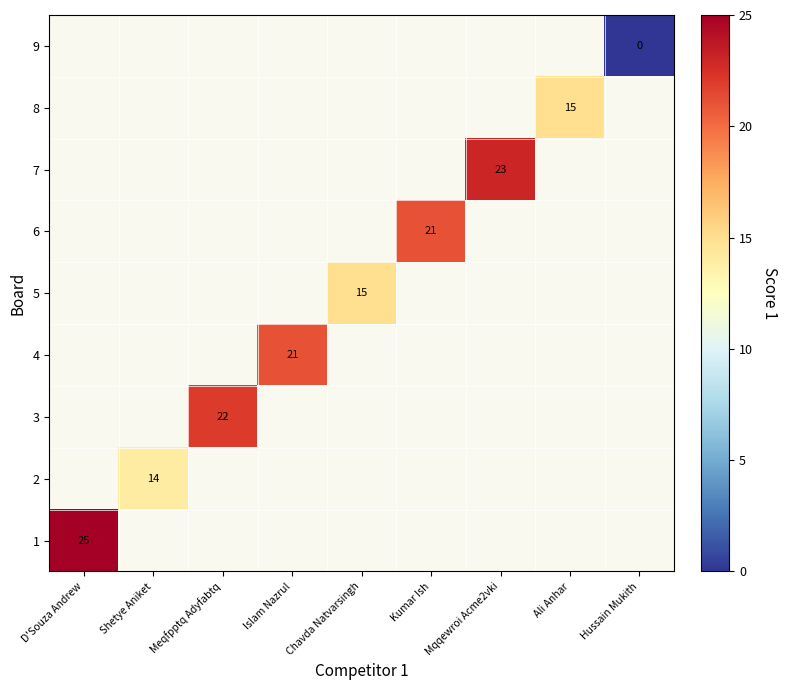

The value of 4 at Islam Nazrul is 21. True or false?

True